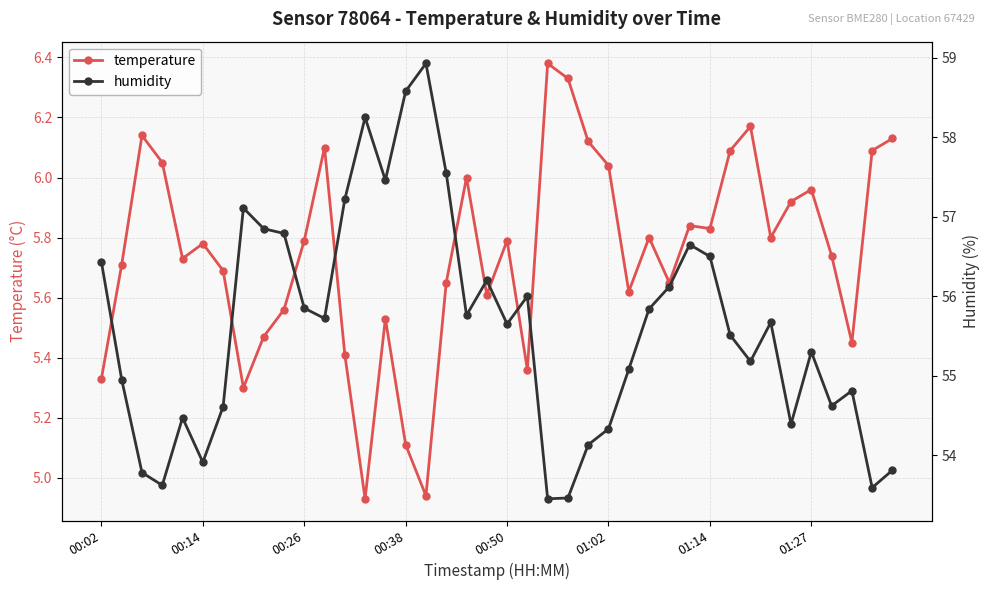

Rank the series at 12 from highest to lowest value.

humidity, temperature